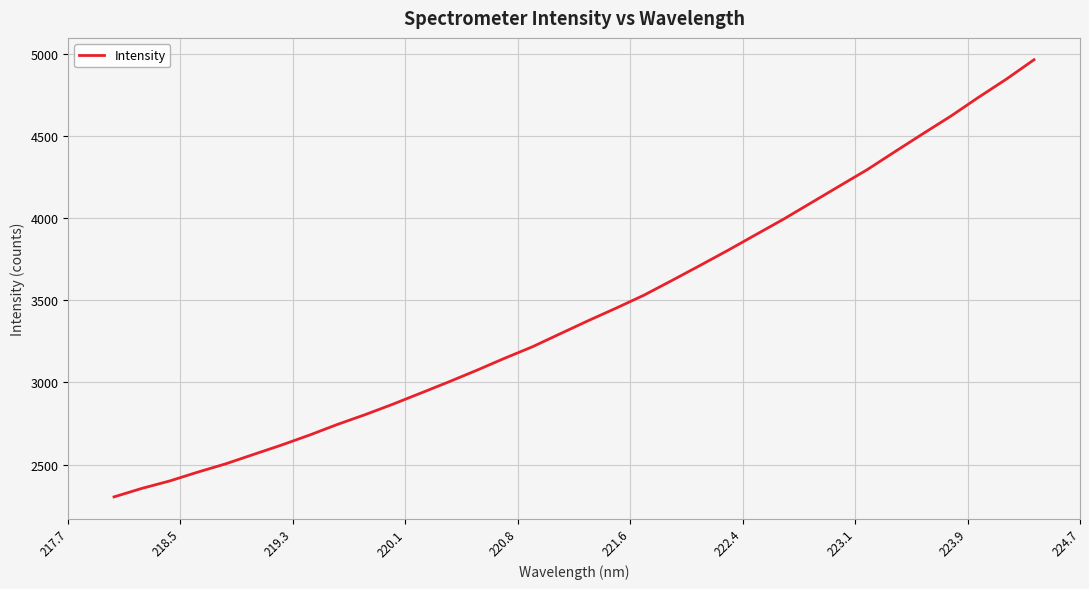

What is the smallest value displayed?

2302.9